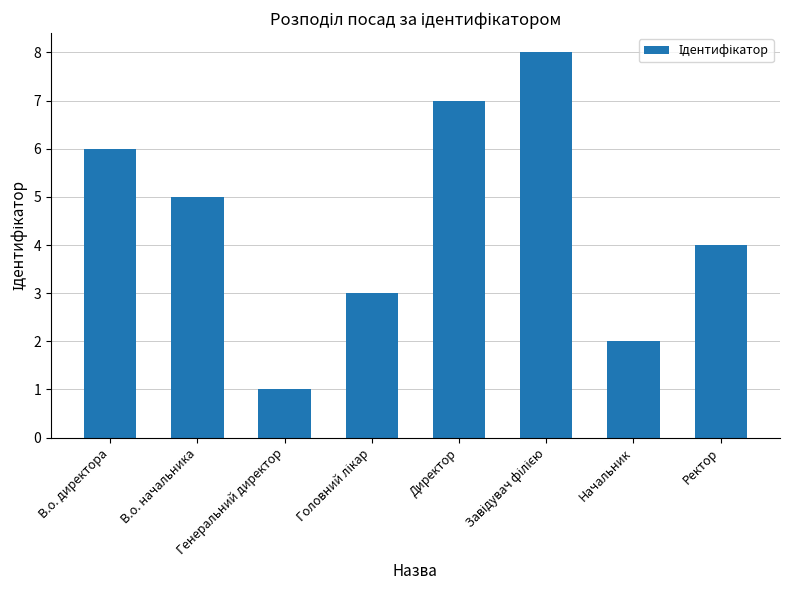

What is the change in value from В.о. директора to Директор?

+1